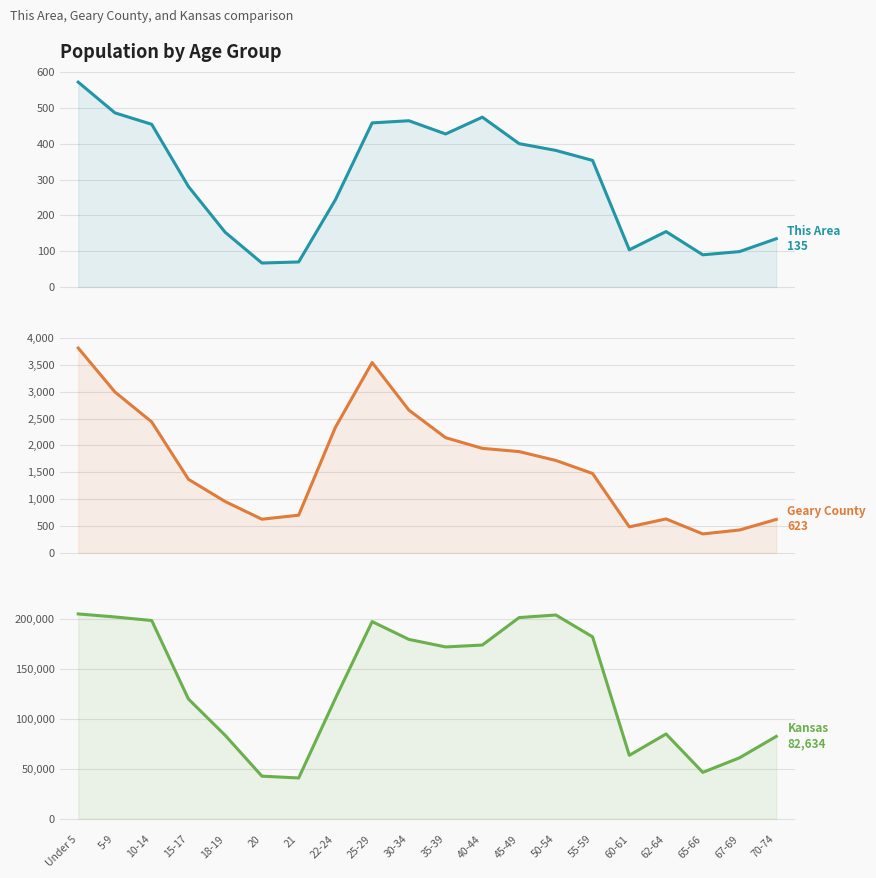

What is the difference between the maximum and minimum values in the Geary County series?

3461